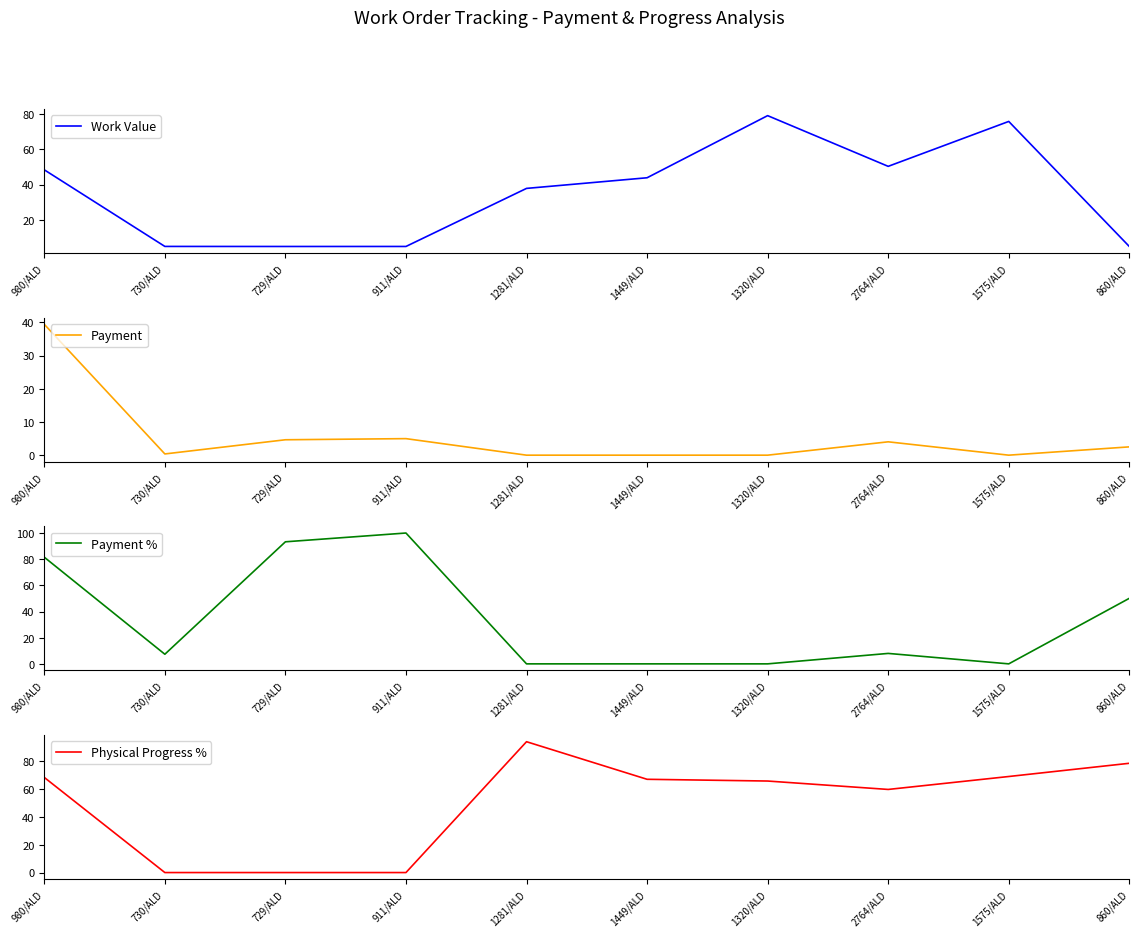

Which has a higher value, 730/ALD or 860/ALD?

730/ALD